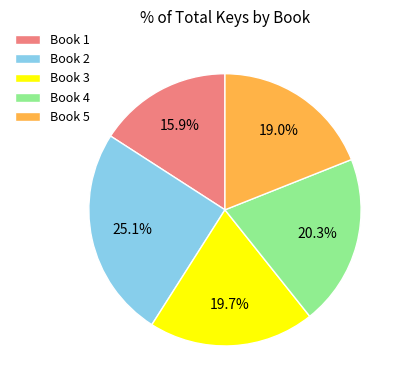

Approximately how many times larger is the value at Book 4 compared to Book 1?

1.3